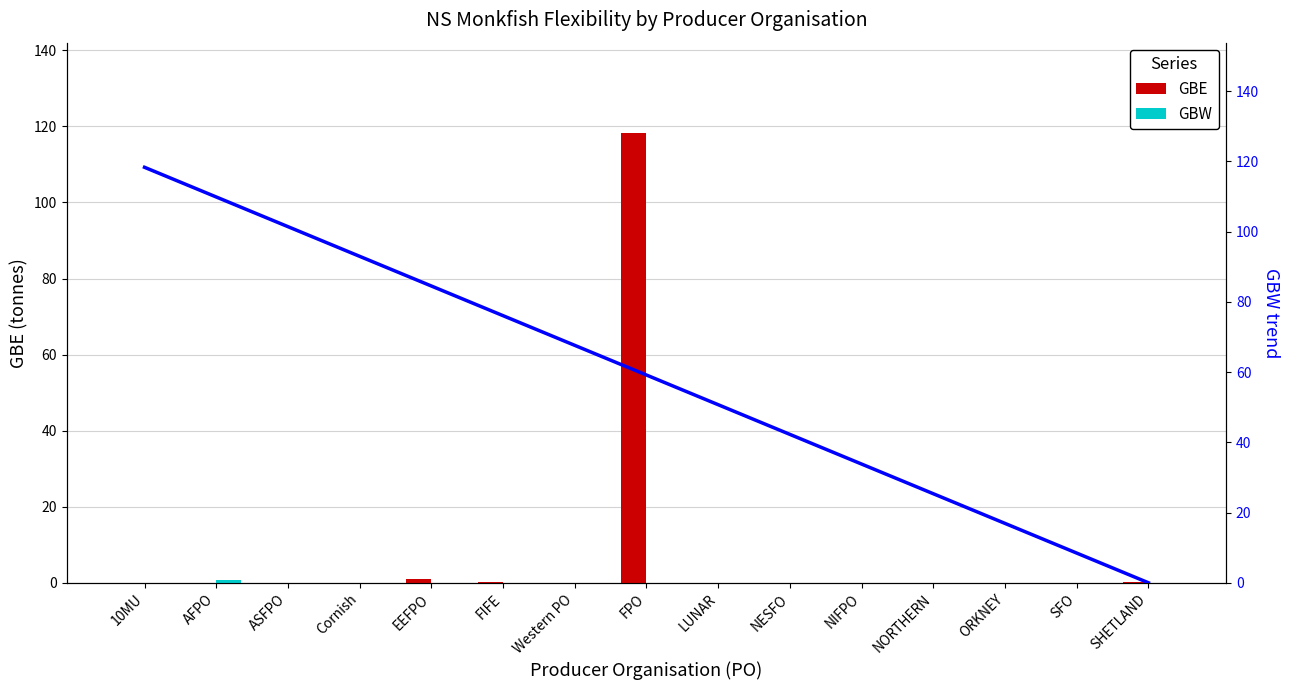

At NIFPO, list the series in order from smallest to largest.

GBE, GBW